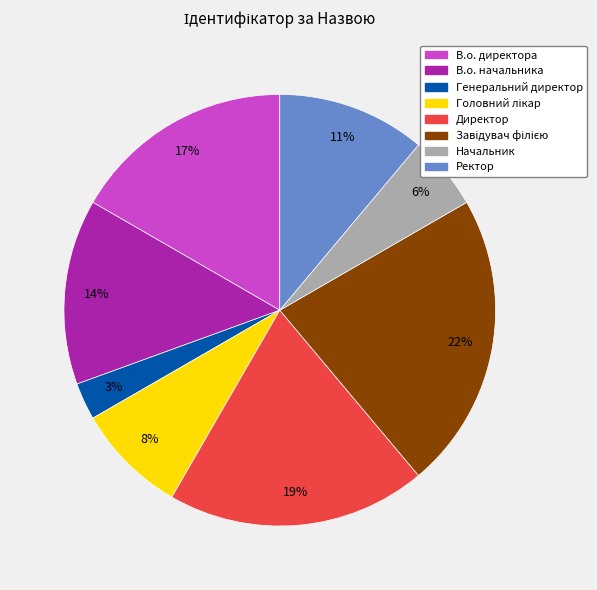

Is Ректор the majority of the pie?

No